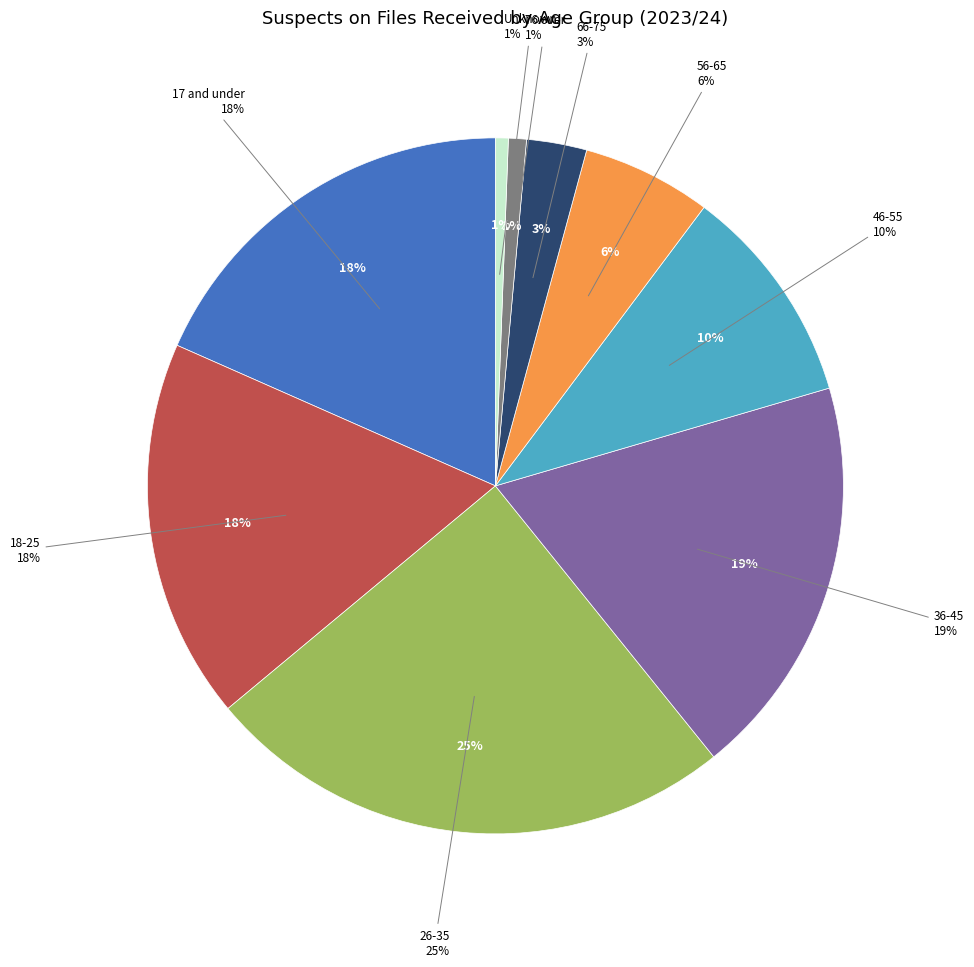

To the nearest percent, what is the difference between the largest and smallest slice percentages?

24%